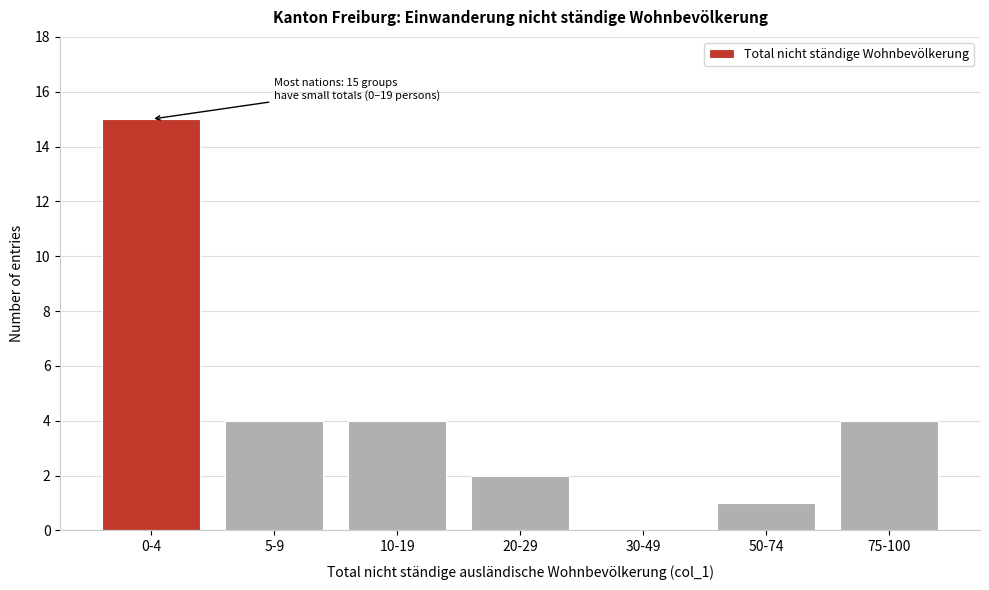

Reading left to right, transcribe all the data shown in this chart.

0-4=15	5-9=4	10-19=4	20-29=2	30-49=0	50-74=1	75-100=4